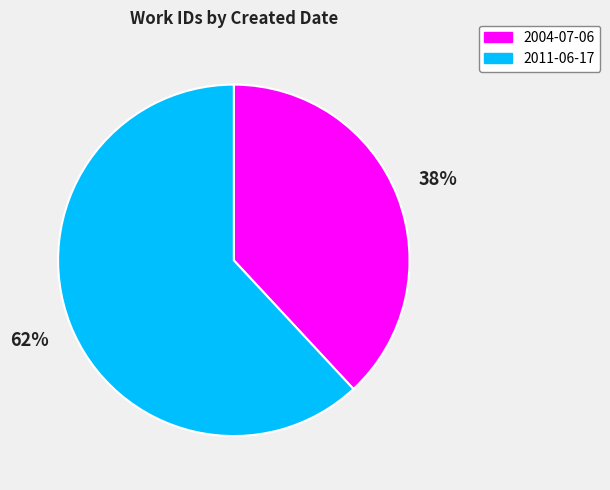

Does any single category account for the majority?

Yes